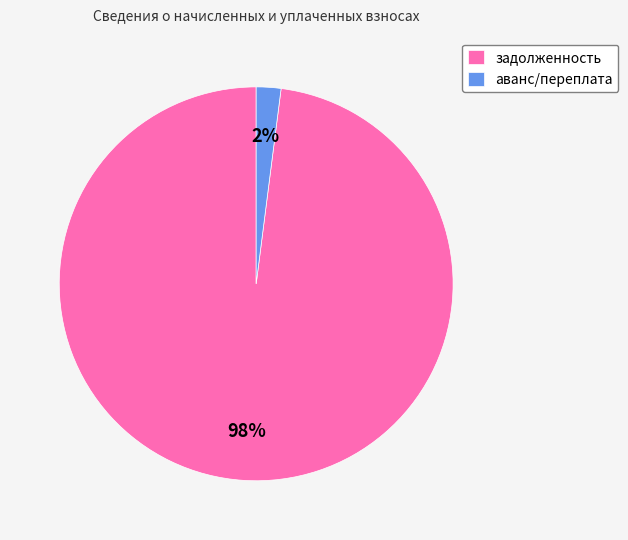

Which category has the biggest portion of the pie?

задолженность